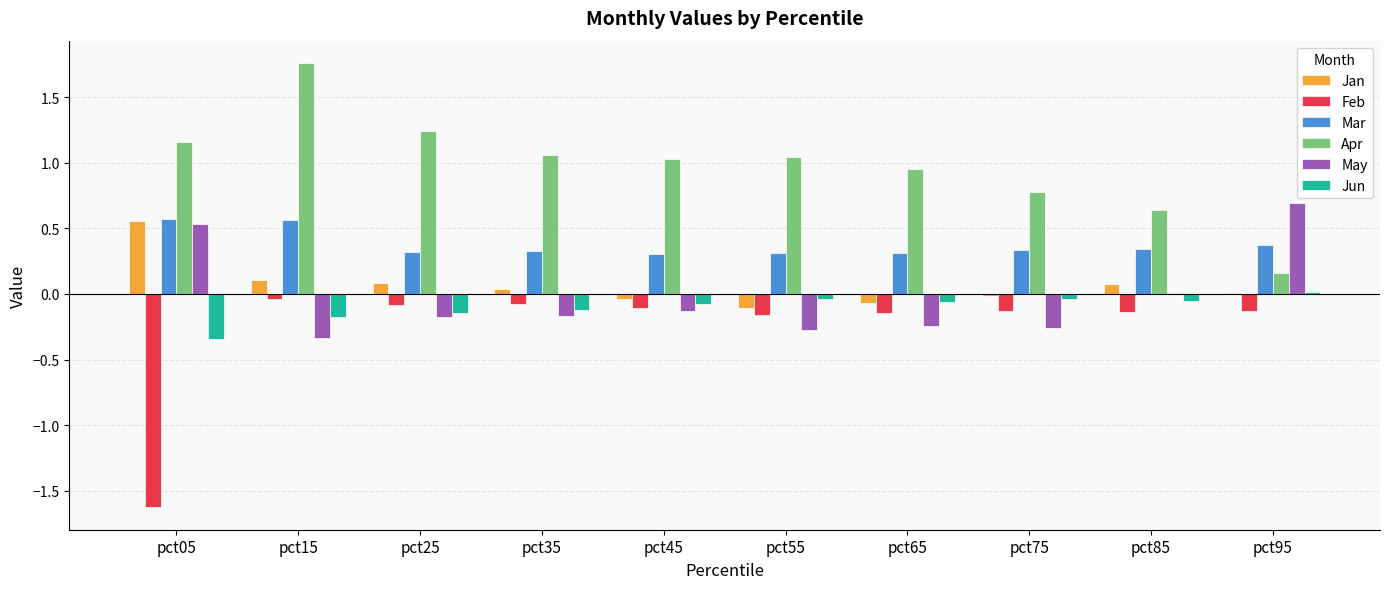

Which series changed the most between pct15 and pct45?

Apr